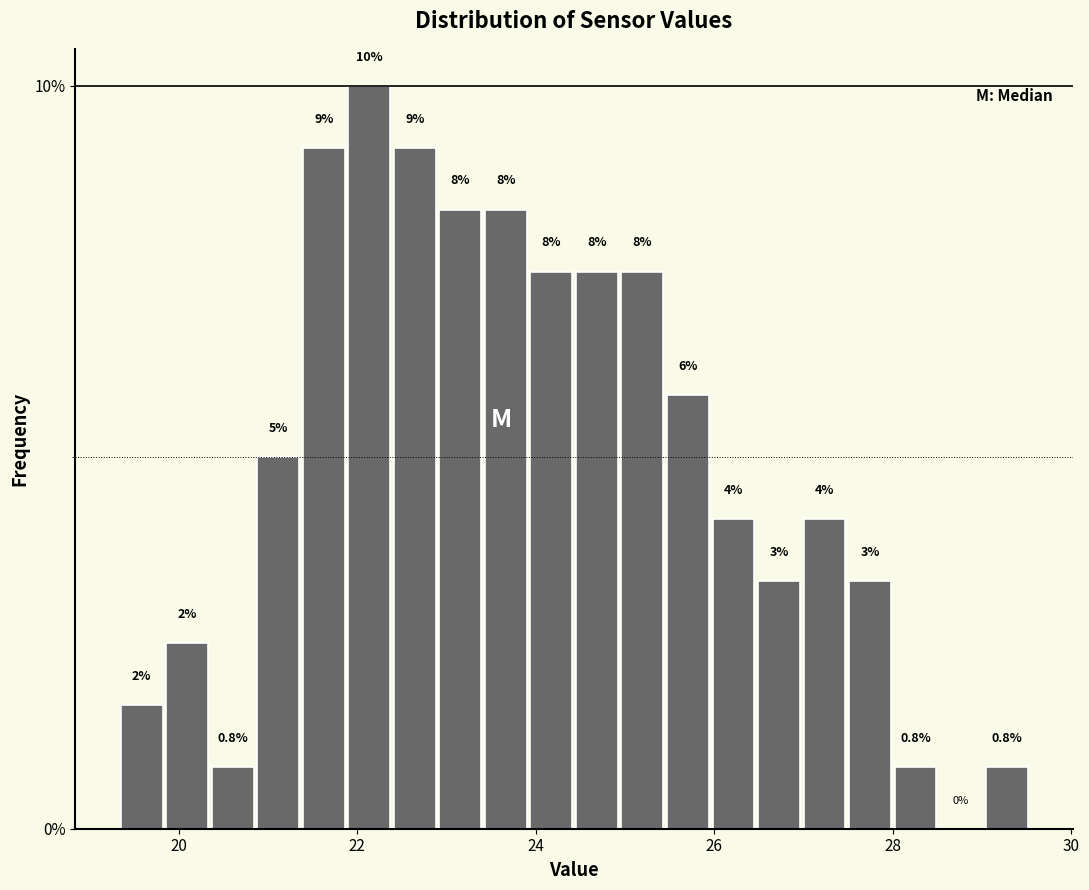

Read against the x-axis, roughly where is the centre of the tallest bar?

22.2